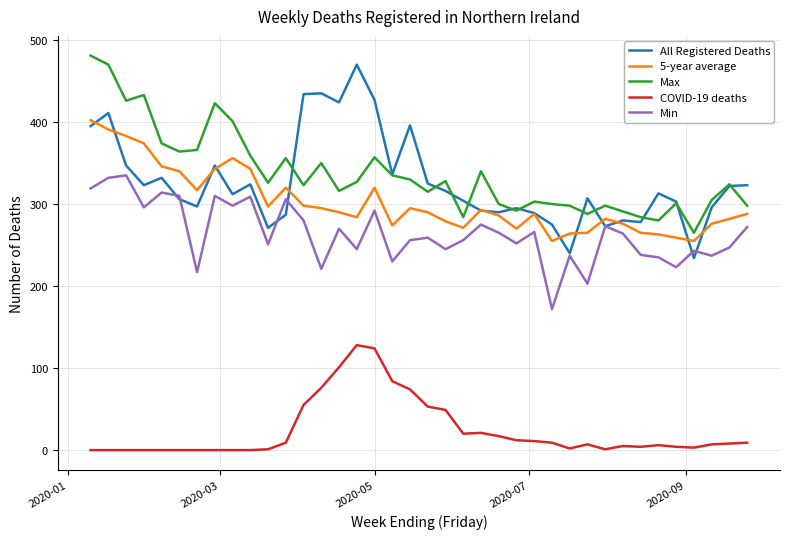

True or false: COVID-19 deaths and Min intersect in this chart.

False